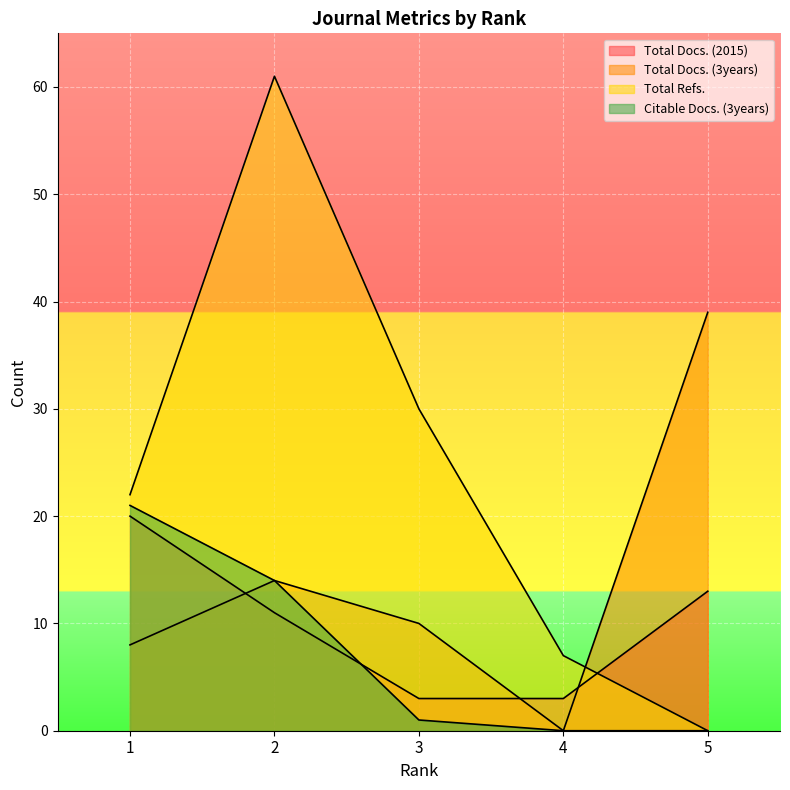

Rank the categories by Total Docs. (3years) value from lowest to highest.

4, 1, 3, 2, 5